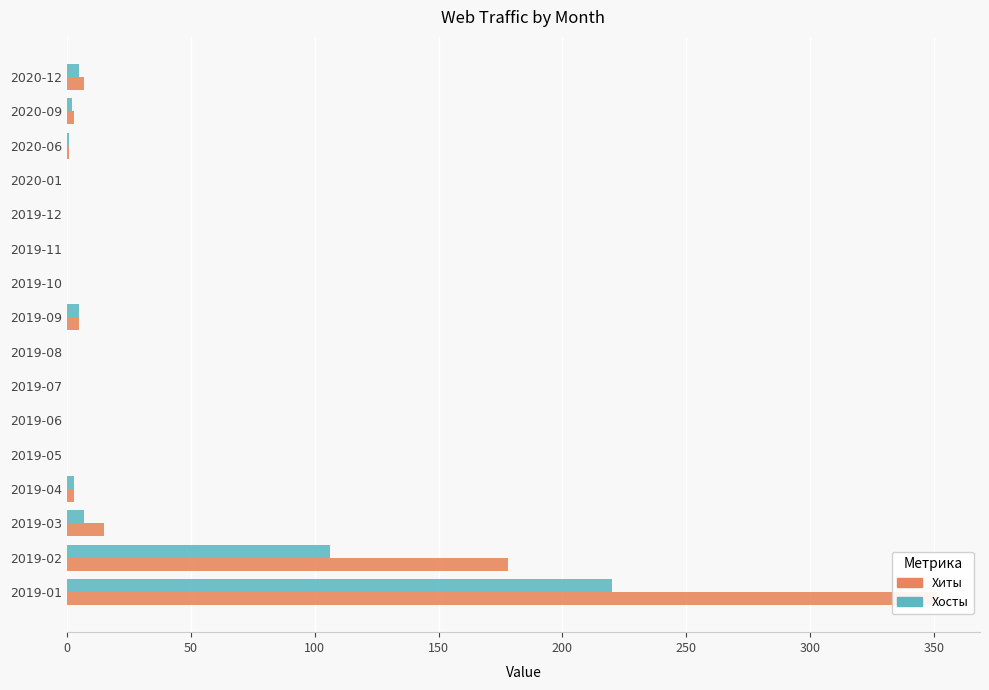

How many values in the Хиты series exceed 1?

7